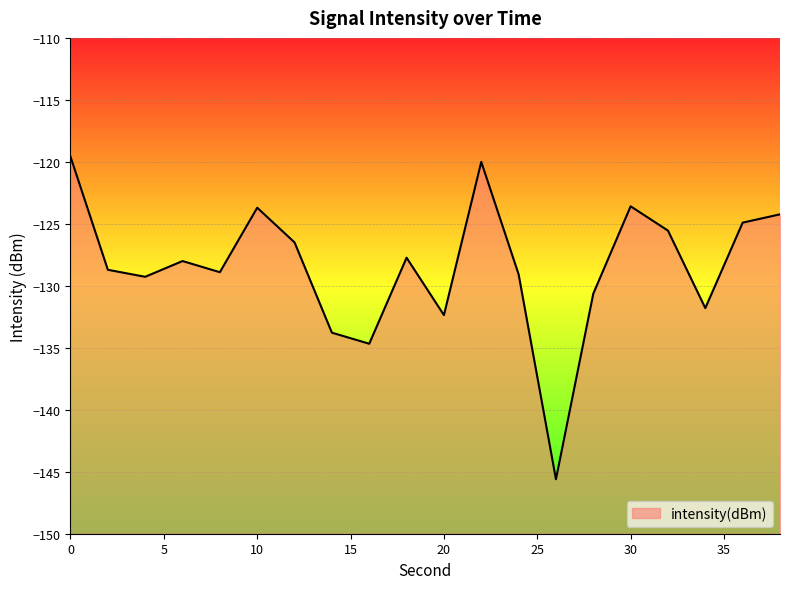

What is the maximum value shown in the chart?

-119.6